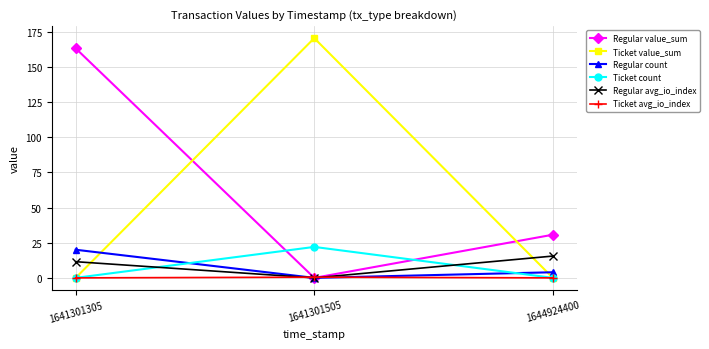

Does the chart have visible grid lines?

Yes